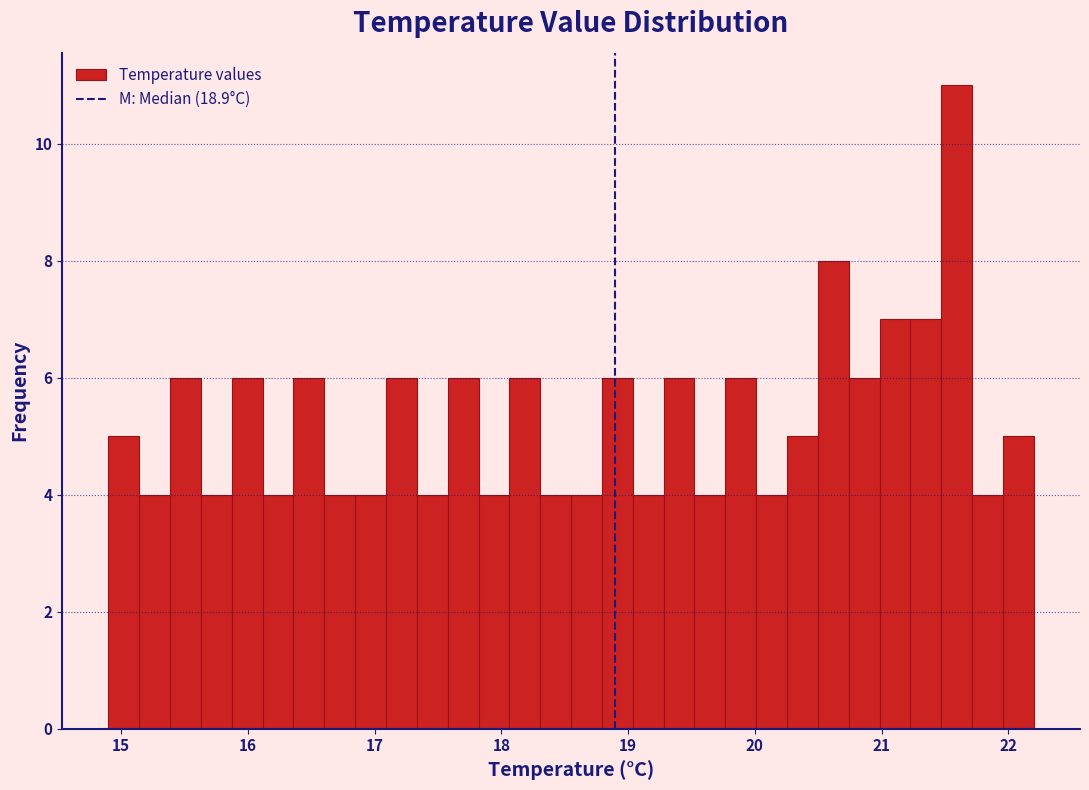

Read against the x-axis, roughly where is the centre of the tallest bar?

21.6